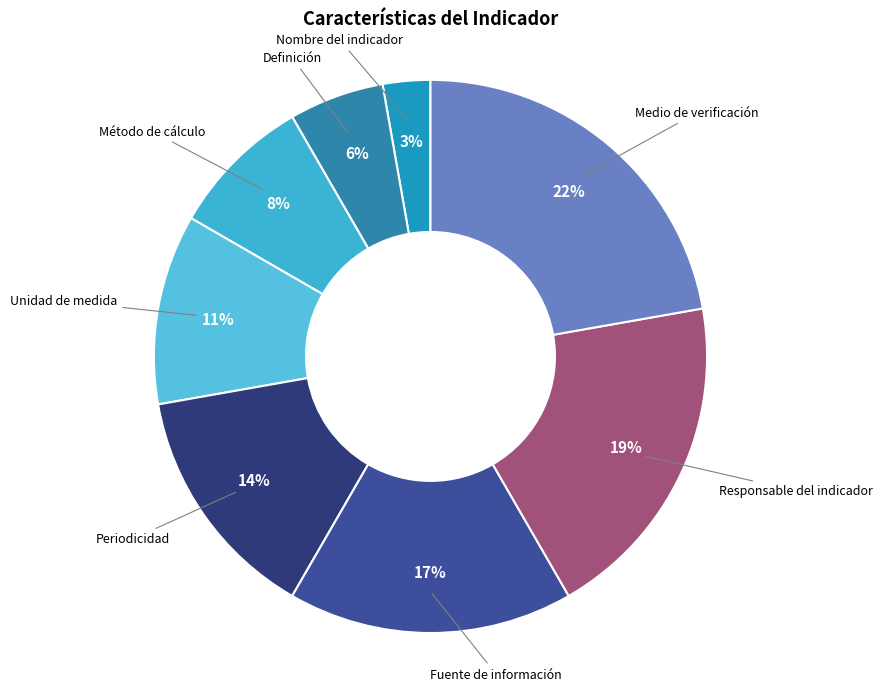

Does any single category account for the majority?

No